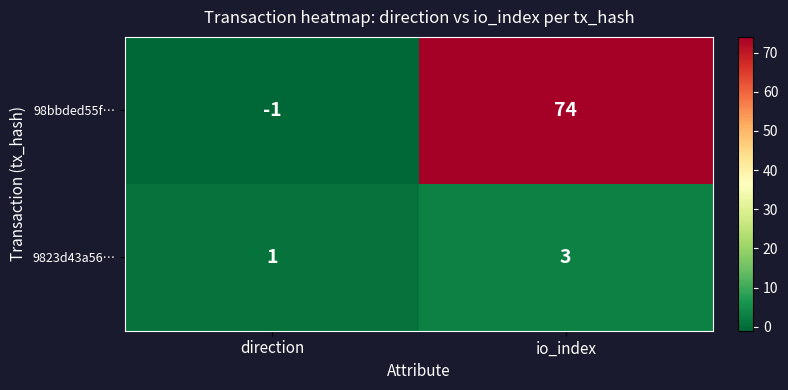

The 98bbded55f… series shows -1 at direction. True or false?

True